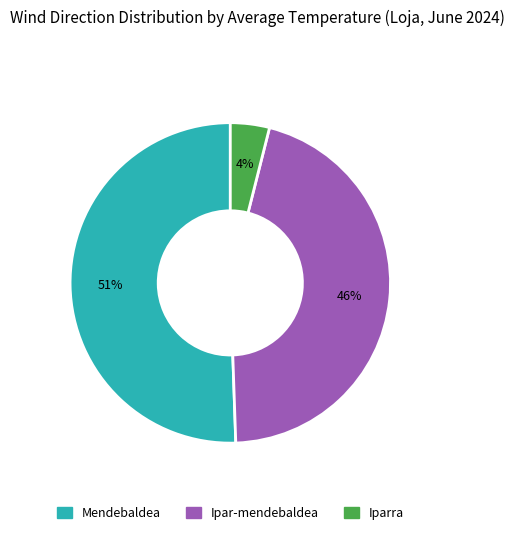

To the nearest percent, what portion does Iparra represent?

4%